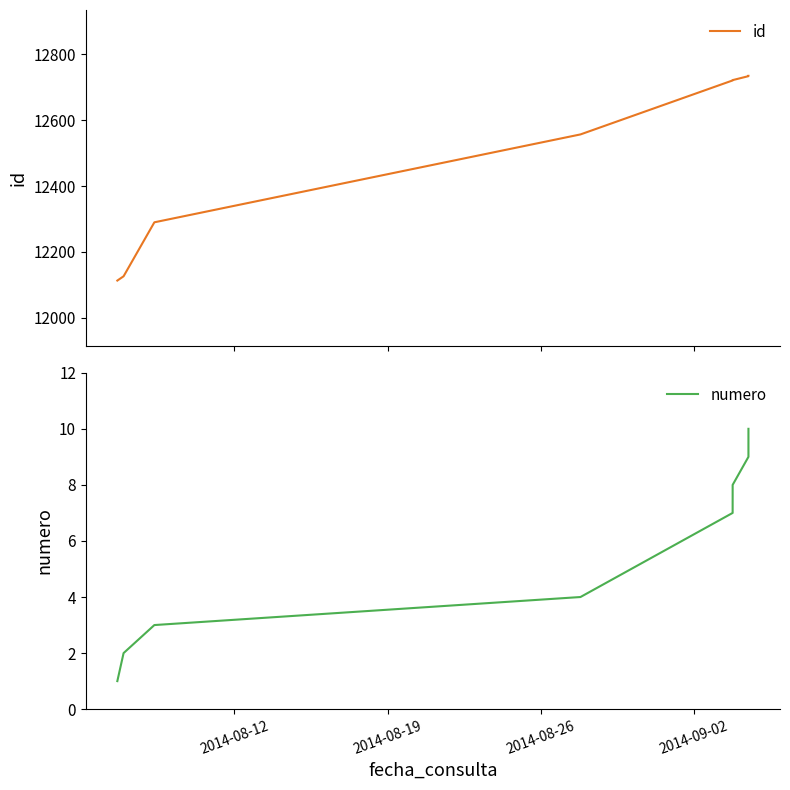

At how many categories does at least one series exceed 12584?

4